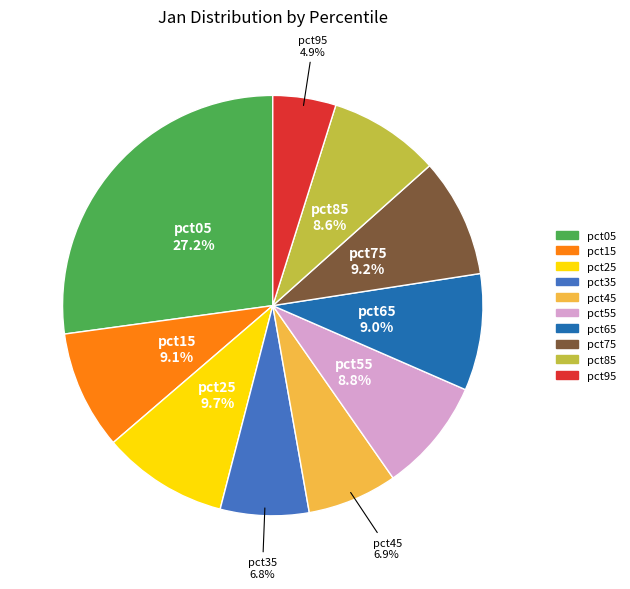

To the nearest percent, what is the average slice percentage?

10%